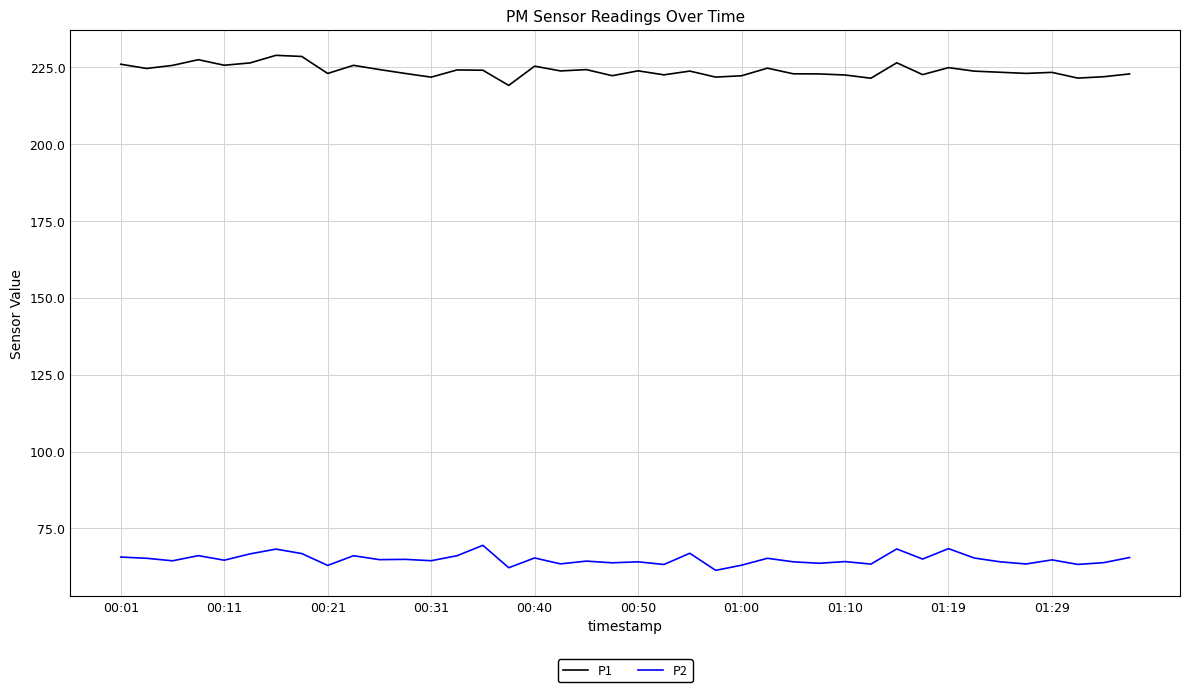

Count the number of data series in this chart.

2